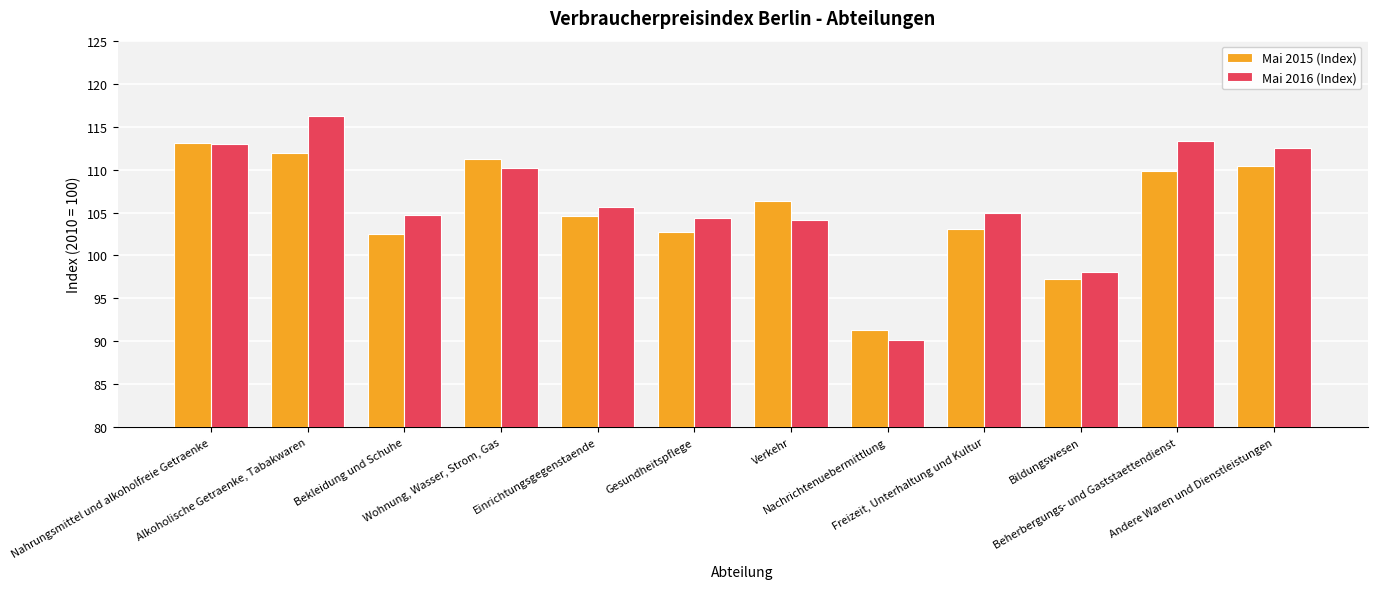

Which series changed the most between Nahrungsmittel und alkoholfreie Getraenke and Freizeit, Unterhaltung und Kultur?

Mai 2015 (Index)